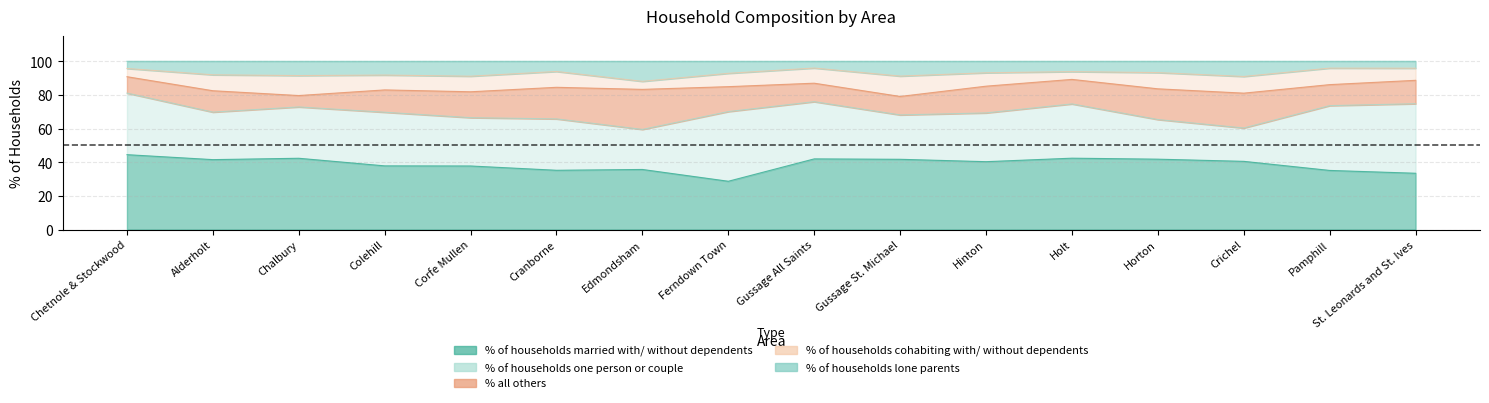

Where is % of households one person or couple nearest to the value 30?

Chalbury